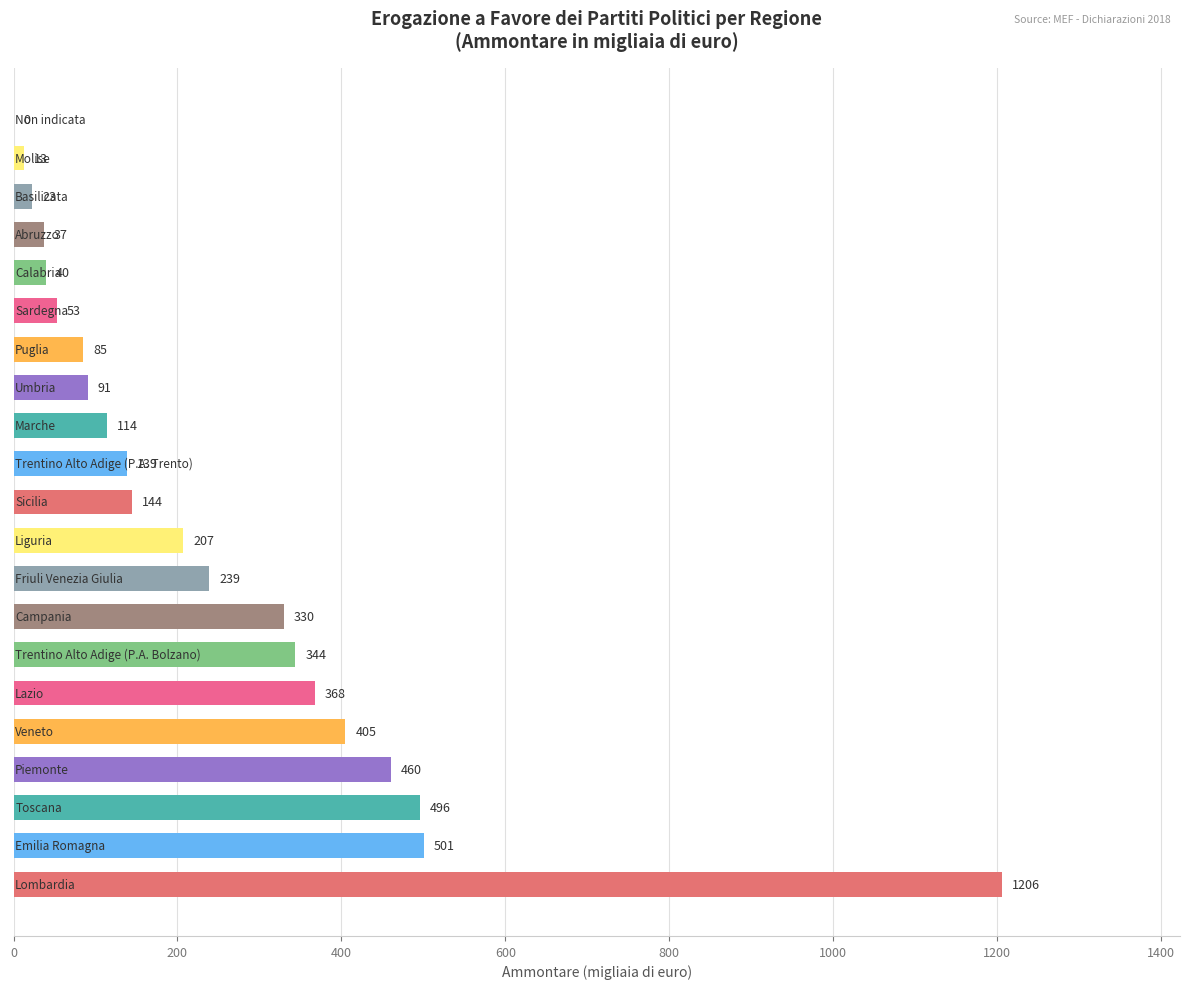

What is the average value?

252